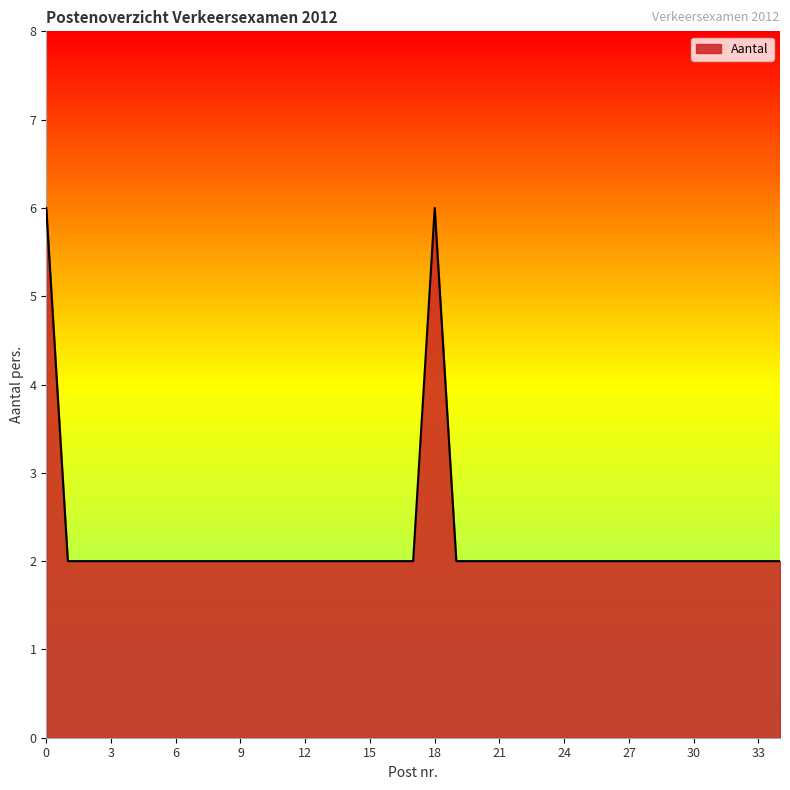

What is the maximum value shown in the chart?

6